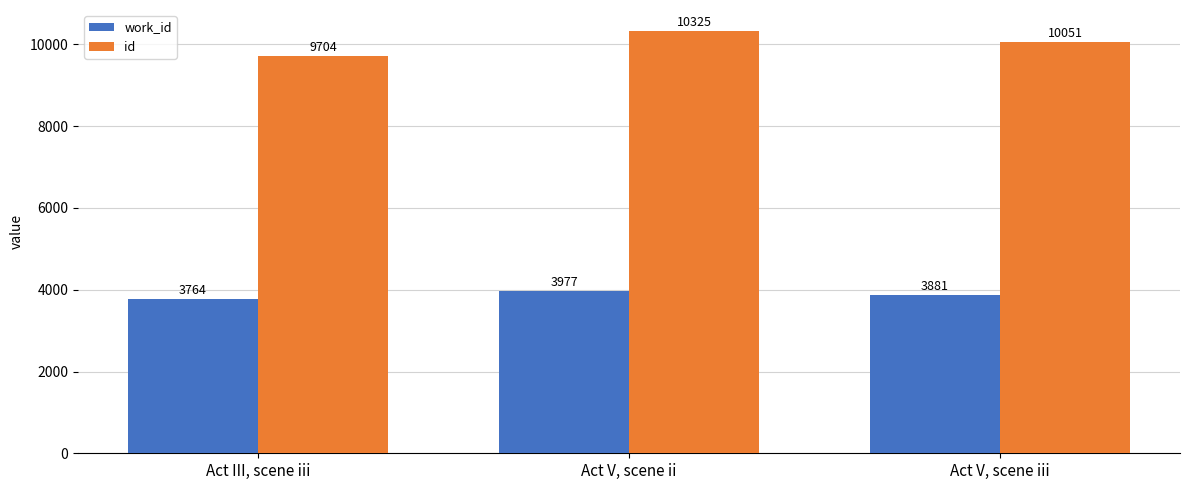

Reading right to left, what are all the values shown in this chart?

work_id: 3881	3977	3764
id: 10051	10325	9704